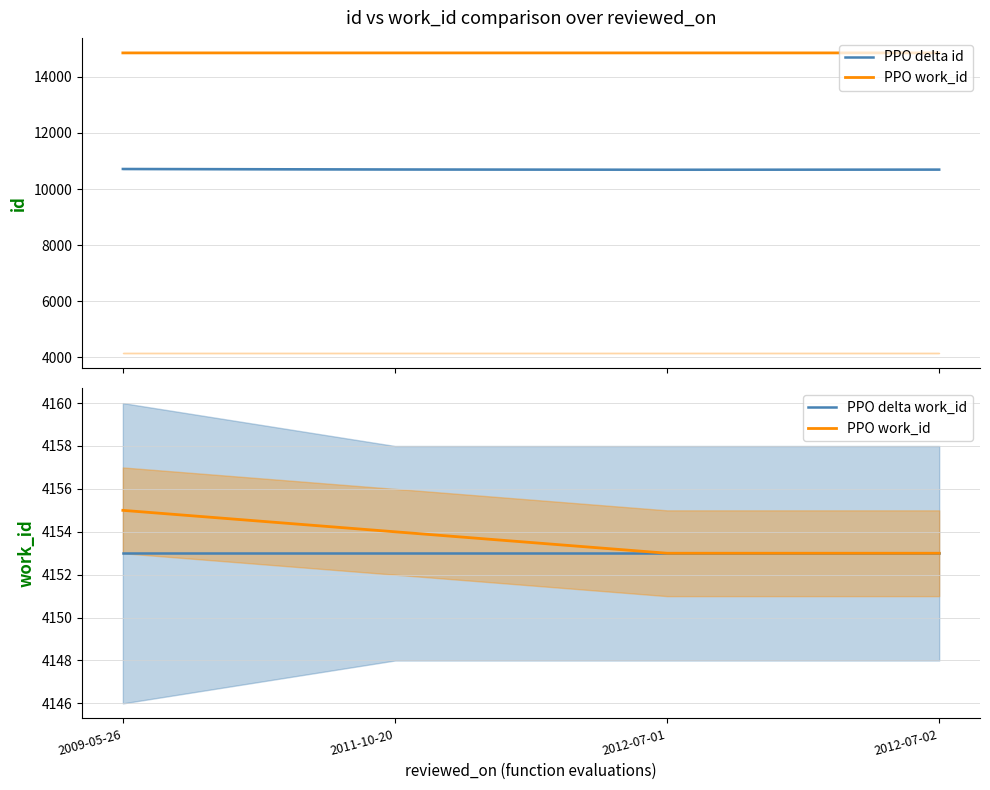

What is the maximum value for PPO work_id?

4155.0